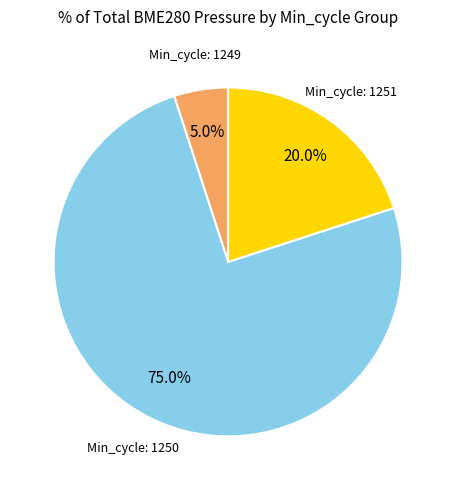

Does any single category account for the majority?

Yes